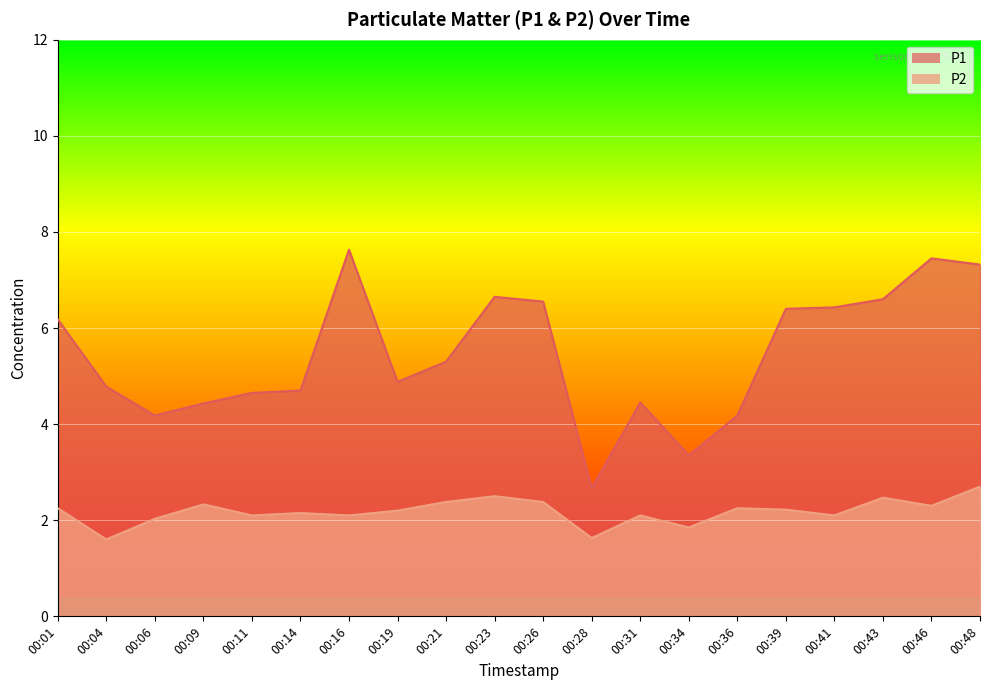

What is the value of the P1 point at the 5th from the left?

4.7